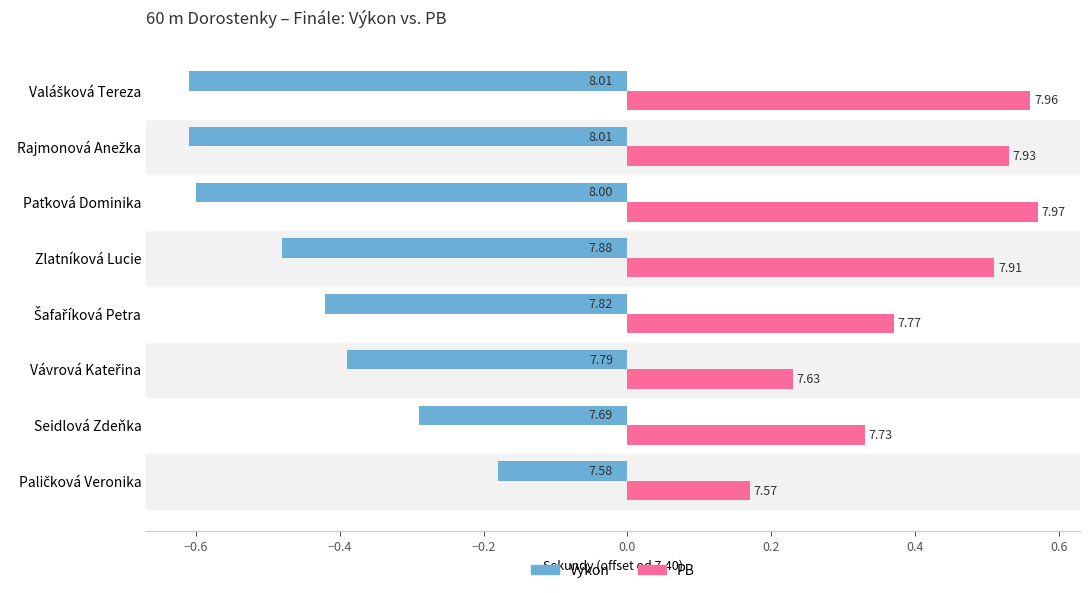

What are all the series names shown in the legend?

Výkon, PB